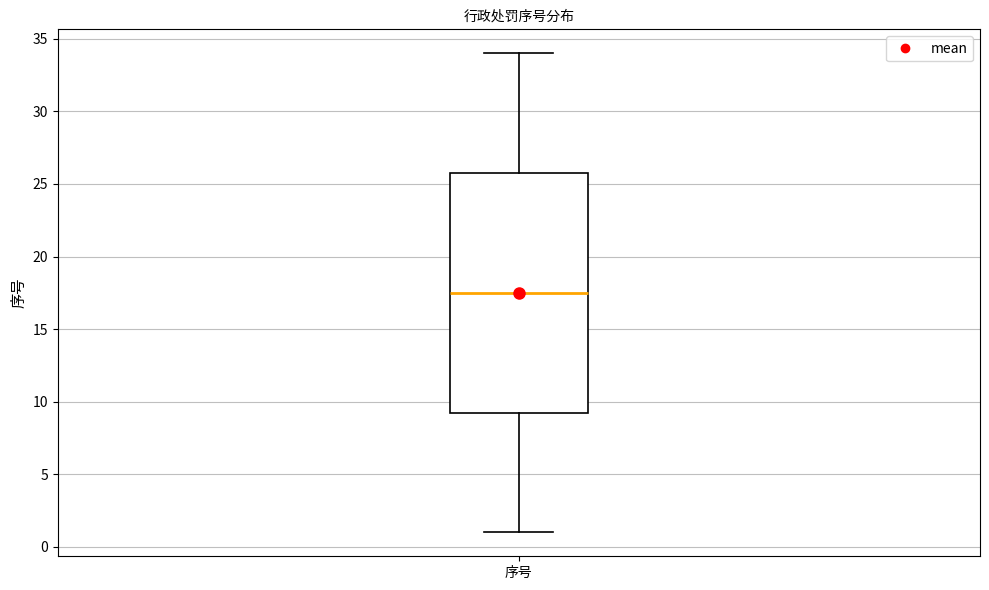

Transcribe this box plot: give where the median line is, the range the box spans, and where the two whiskers end, as read against the y-axis. The values are not printed on the chart, so give them approximately, as read against the axis.

median 17.5, box 9.5 to 26.0, whiskers 1.0 to 34.0